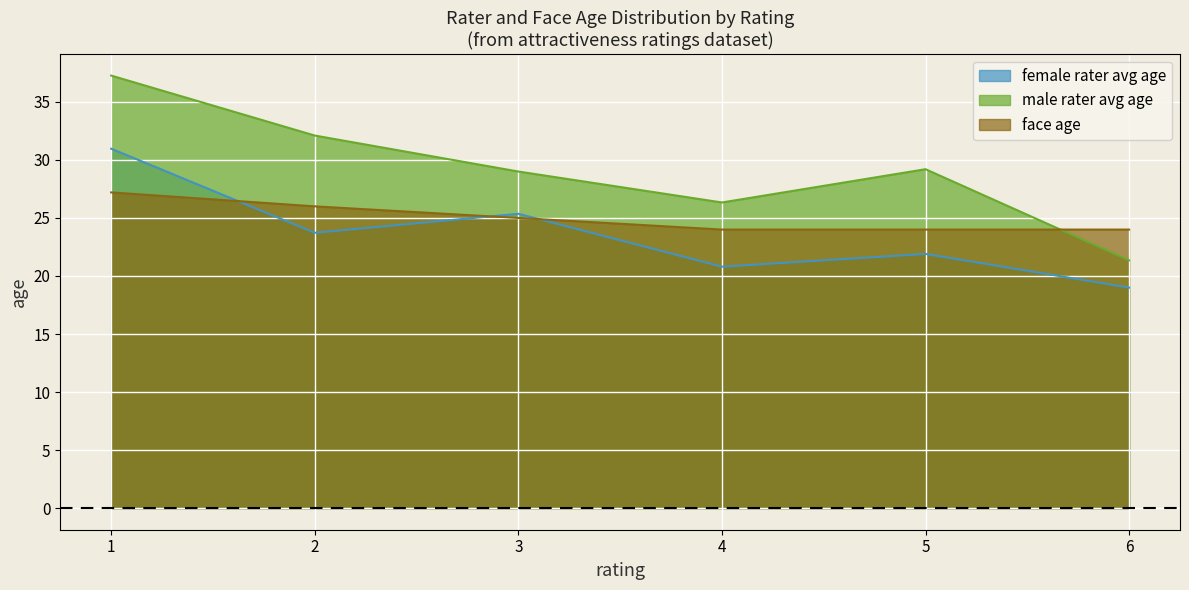

Which series ends up on top after the final intersection of male rater avg age and face age?

face age